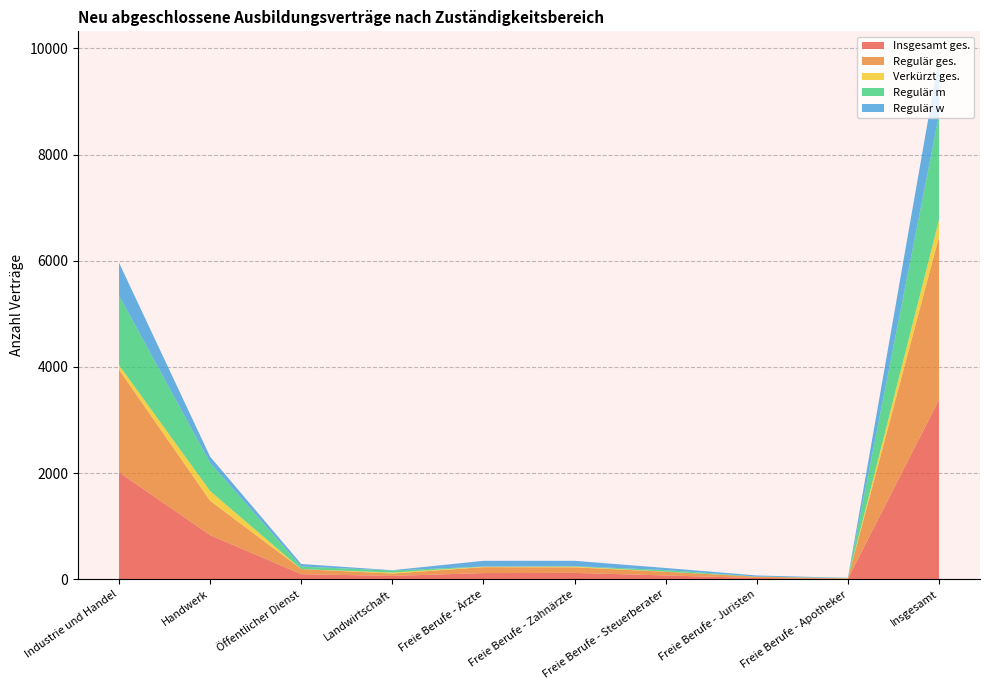

Reading left to right, extract all data points from this chart.

Insgesamt ges.: Industrie und Handel=2016	Handwerk=831	Öffentlicher Dienst=96	Landwirtschaft=63	Freie Berufe - Ärzte=117	Freie Berufe - Zahnärzte=120	Freie Berufe - Steuerberater=72	Freie Berufe - Juristen=24	Freie Berufe - Apotheker=9	Insgesamt=3384
Regulär ges.: Industrie und Handel=1932	Handwerk=648	Öffentlicher Dienst=96	Landwirtschaft=45	Freie Berufe - Ärzte=111	Freie Berufe - Zahnärzte=105	Freie Berufe - Steuerberater=69	Freie Berufe - Juristen=24	Freie Berufe - Apotheker=9	Insgesamt=3066
Verkürzt ges.: Industrie und Handel=87	Handwerk=183	Öffentlicher Dienst=0	Landwirtschaft=18	Freie Berufe - Ärzte=9	Freie Berufe - Zahnärzte=15	Freie Berufe - Steuerberater=3	Freie Berufe - Juristen=0	Freie Berufe - Apotheker=0	Insgesamt=318
Regulär m: Industrie und Handel=1311	Handwerk=531	Öffentlicher Dienst=48	Landwirtschaft=39	Freie Berufe - Ärzte=3	Freie Berufe - Zahnärzte=6	Freie Berufe - Steuerberater=30	Freie Berufe - Juristen=3	Freie Berufe - Apotheker=6	Insgesamt=1980
Regulär w: Industrie und Handel=618	Handwerk=117	Öffentlicher Dienst=48	Landwirtschaft=6	Freie Berufe - Ärzte=108	Freie Berufe - Zahnärzte=102	Freie Berufe - Steuerberater=39	Freie Berufe - Juristen=21	Freie Berufe - Apotheker=3	Insgesamt=1083